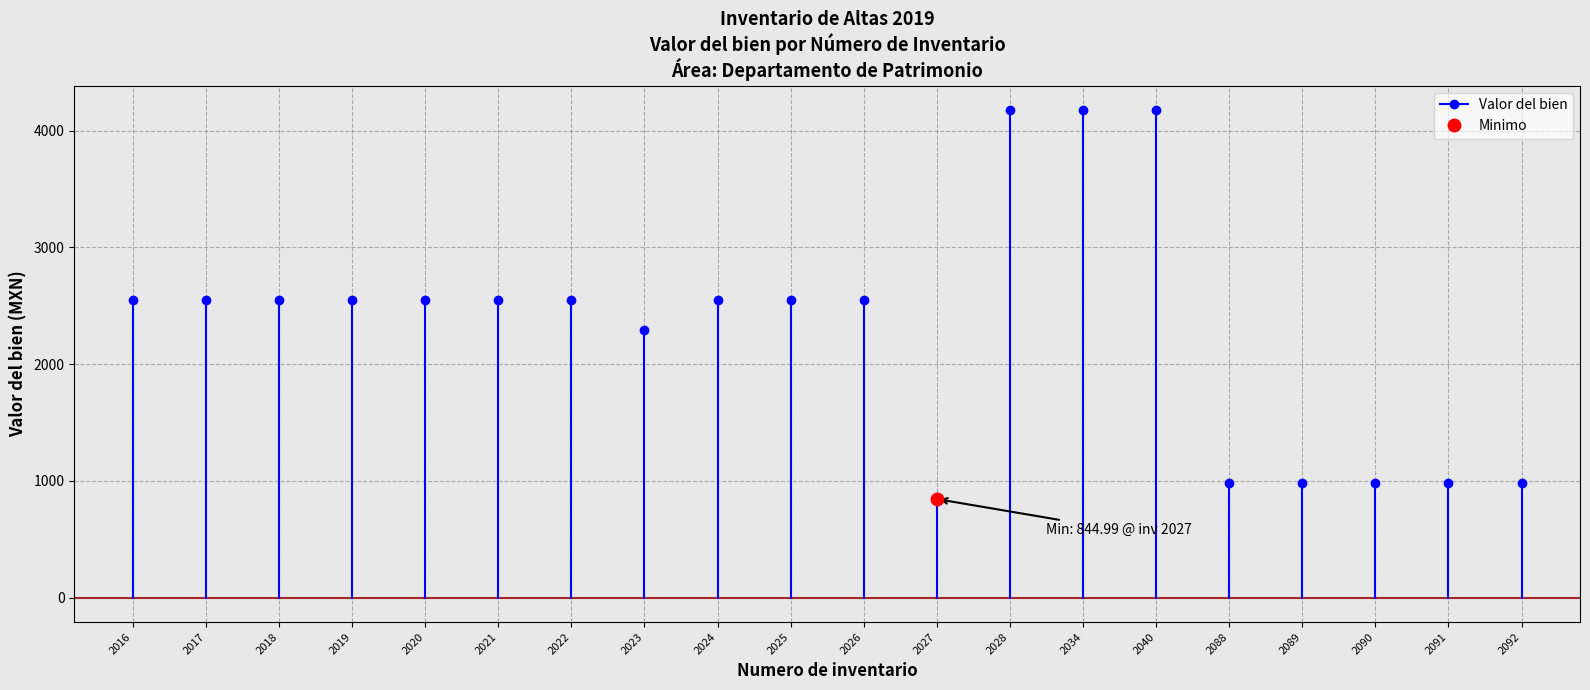

The chart shows a value of -1449 at 2016. True or false?

False